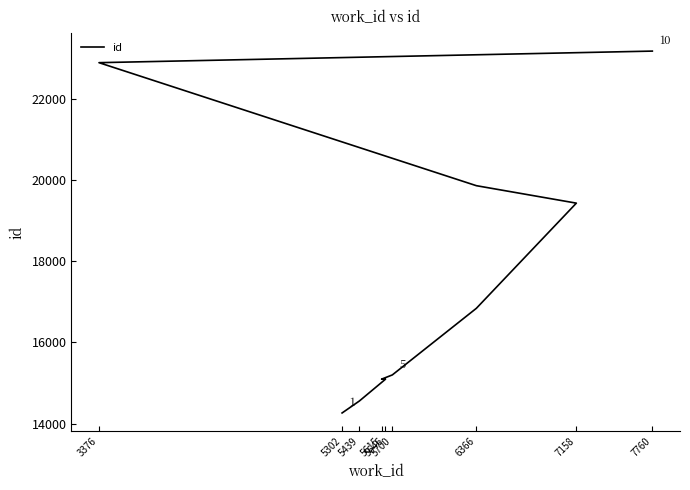

What is the change in value from 5615 to 3376?

+7795